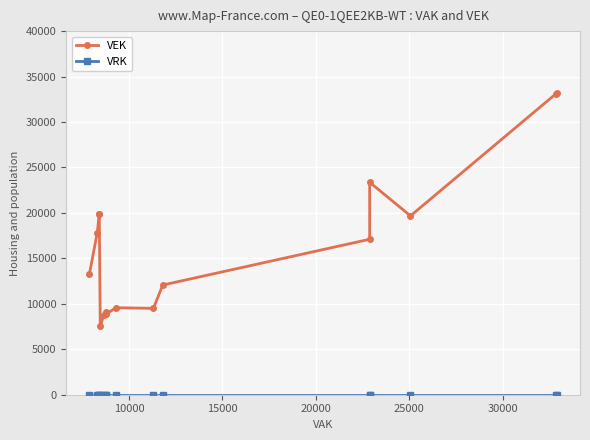

True or false: VEK and VRK intersect in this chart.

False